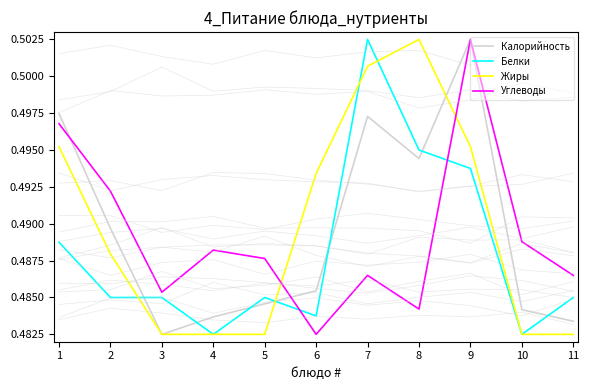

True or false: Белки and Жиры cross at least once.

True